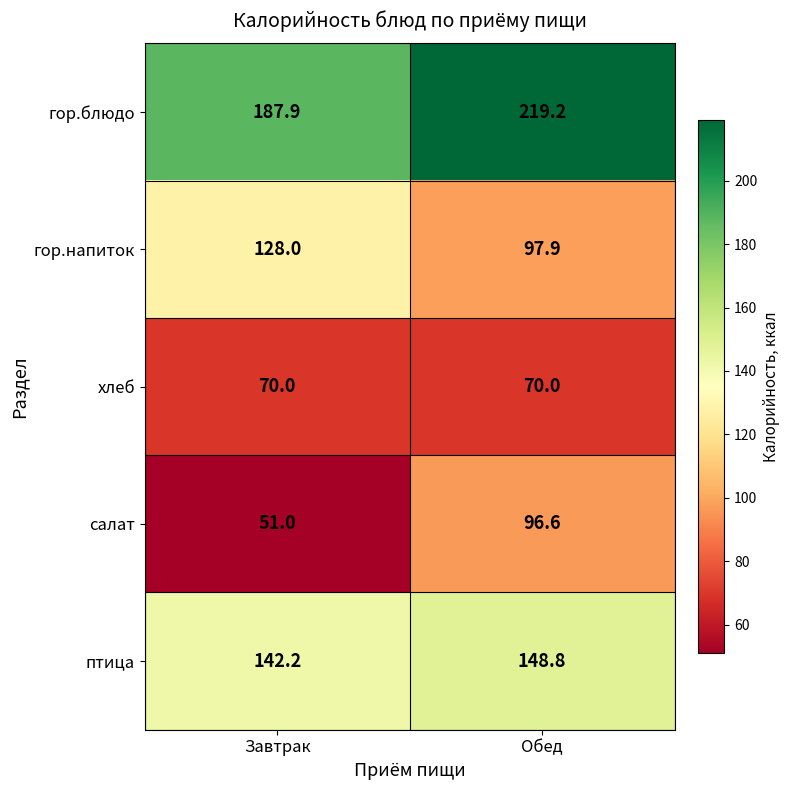

Between Завтрак and Обед, which series saw the biggest shift?

салат